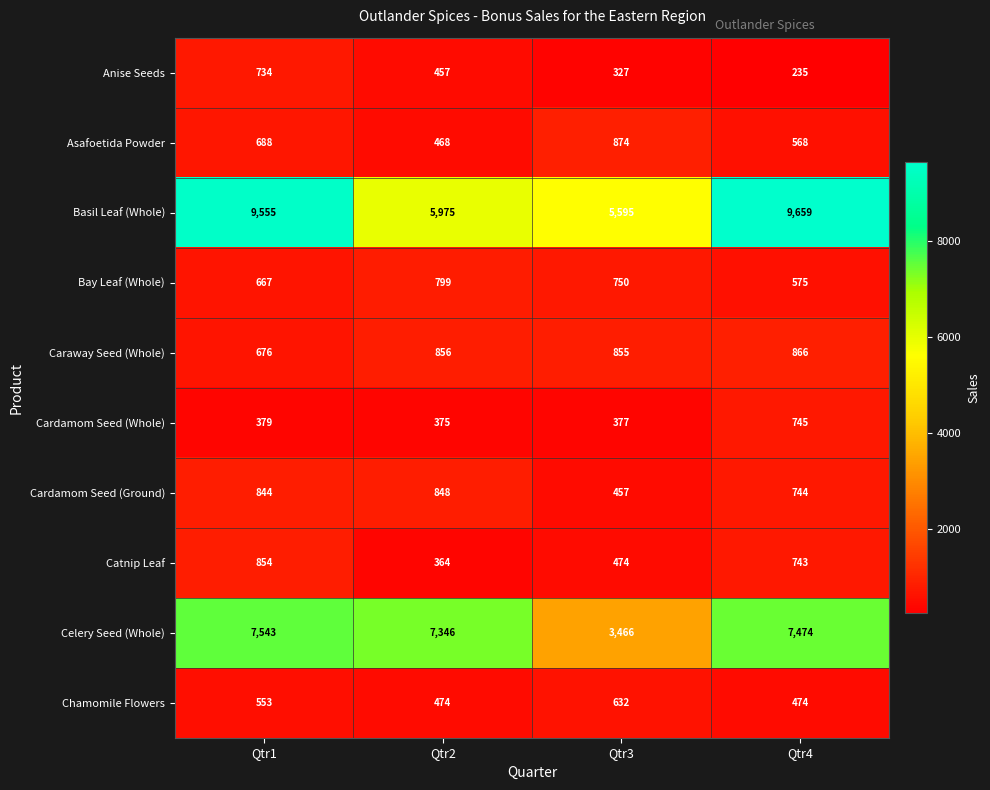

The value of Asafoetida Powder at Qtr3 is 281. True or false?

False